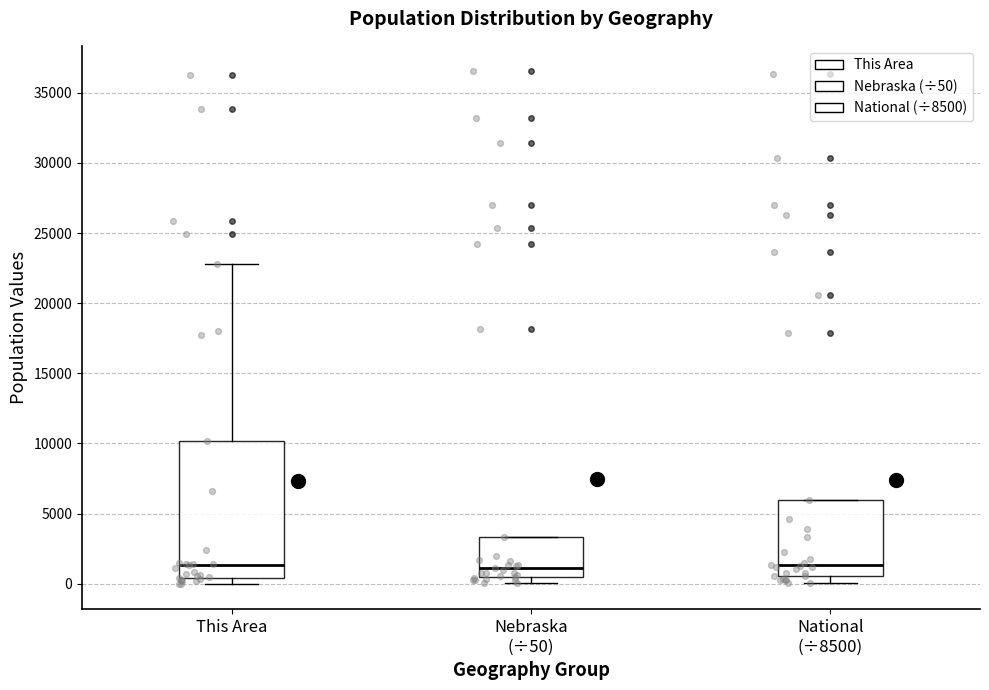

Where is the lower edge of the box for Nebraska (÷50) on the y-axis? The values are not printed on the chart, so give them approximately, as read against the axis.

500